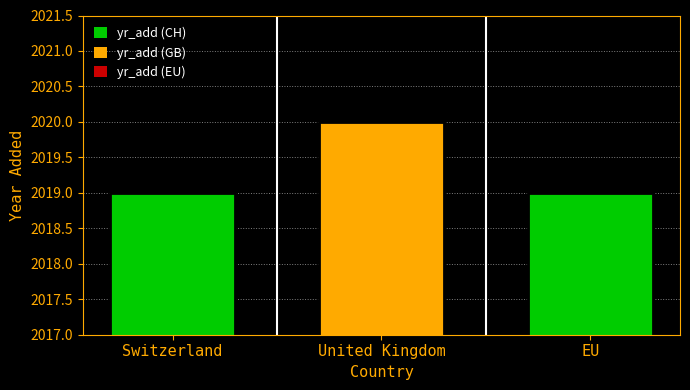

The chart shows a value of 2019 at Switzerland. True or false?

True